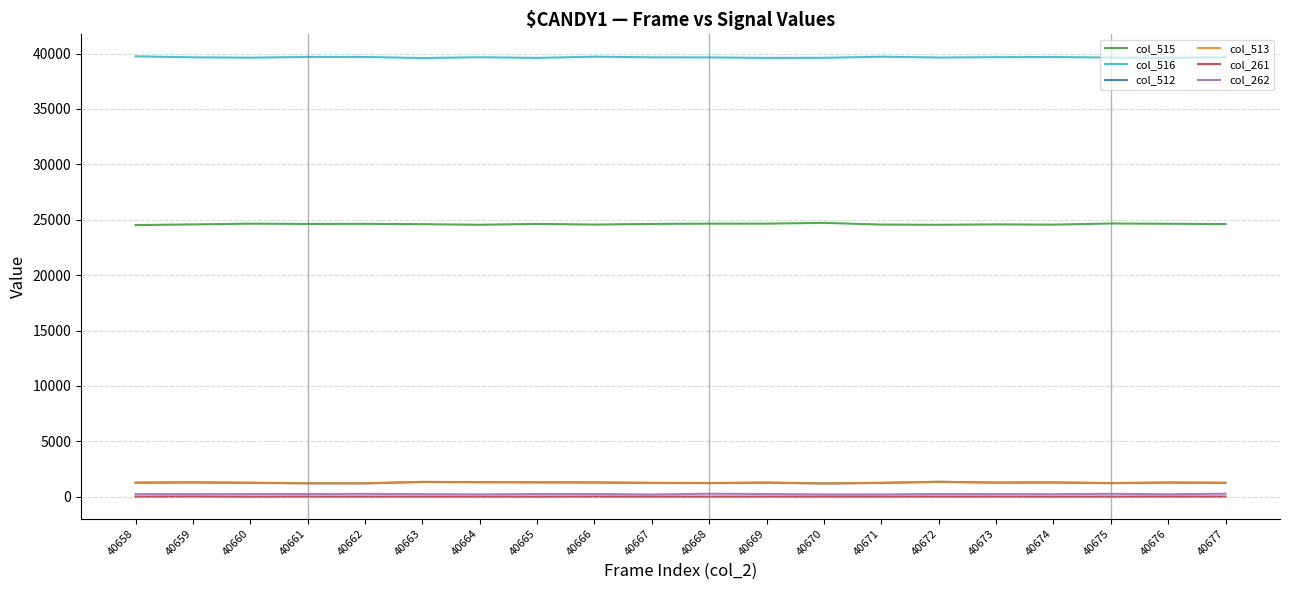

What is the approximate value of col_513 at 40666, to the nearest 5?

1285